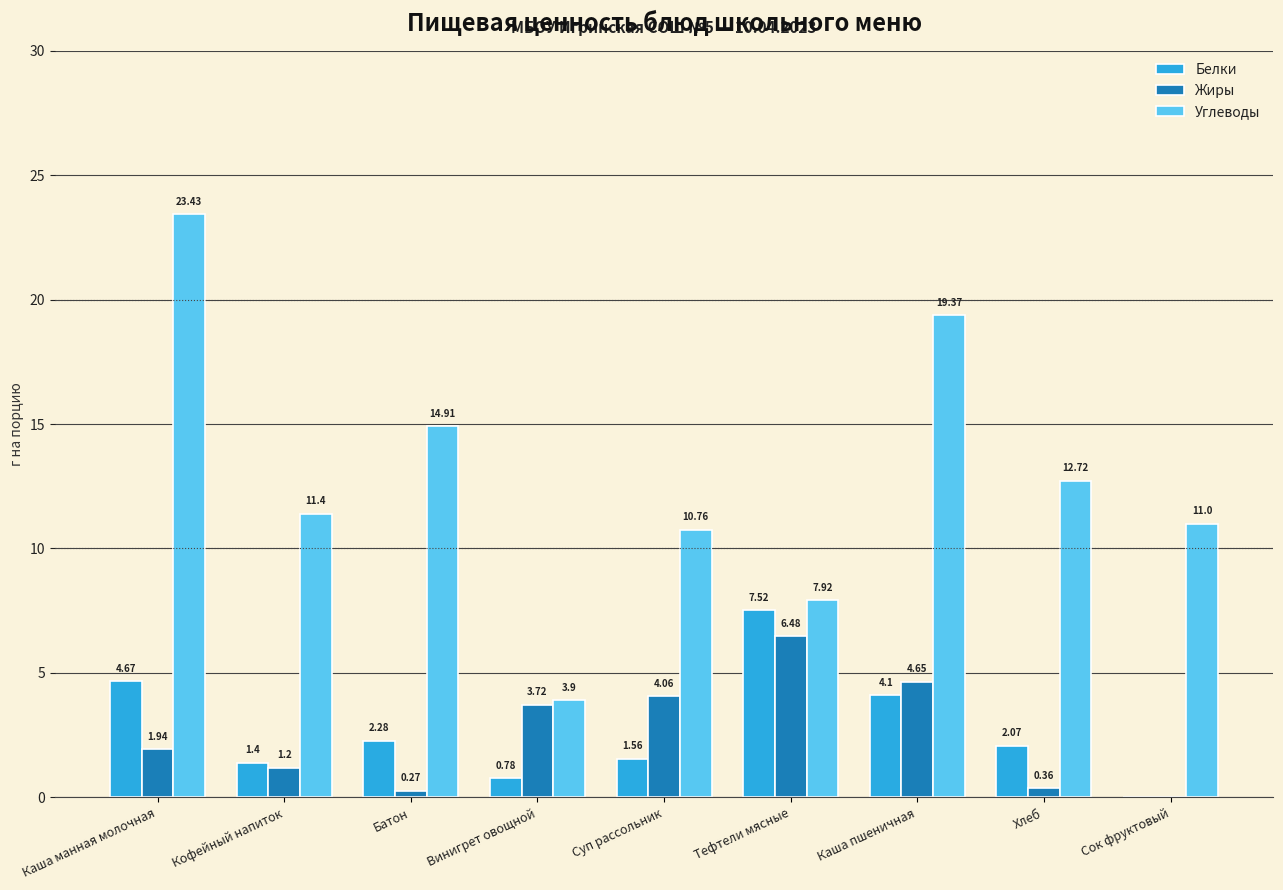

At which label is Жиры closest to 3?

Винигрет овощной